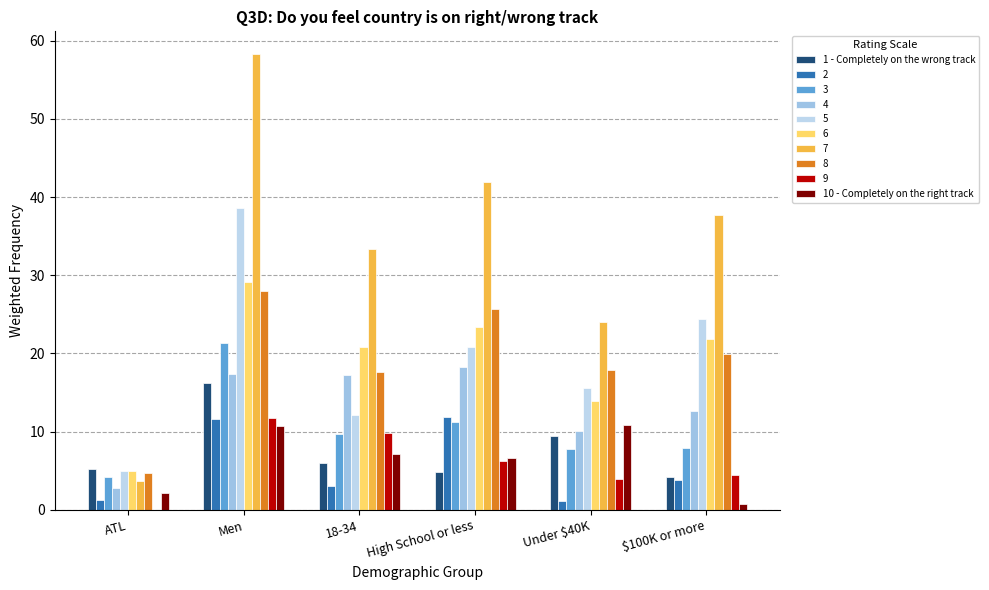

How many data points in 8 are above 19?

3